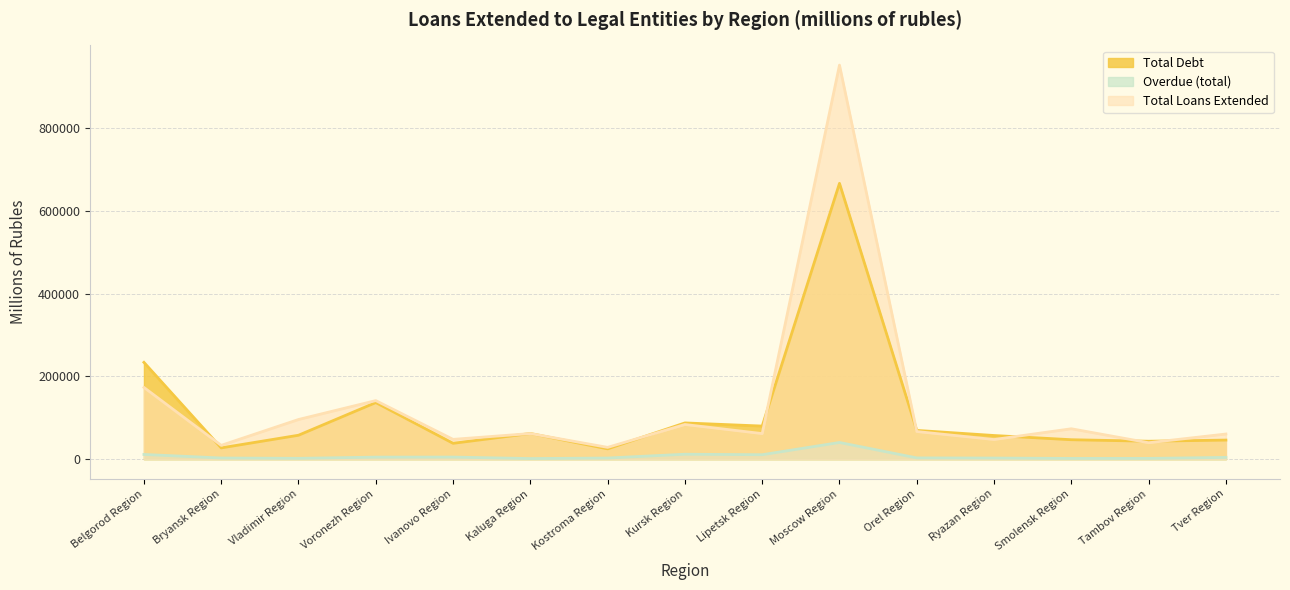

What value does the Overdue (total) series have at Vladimir Region?

2048